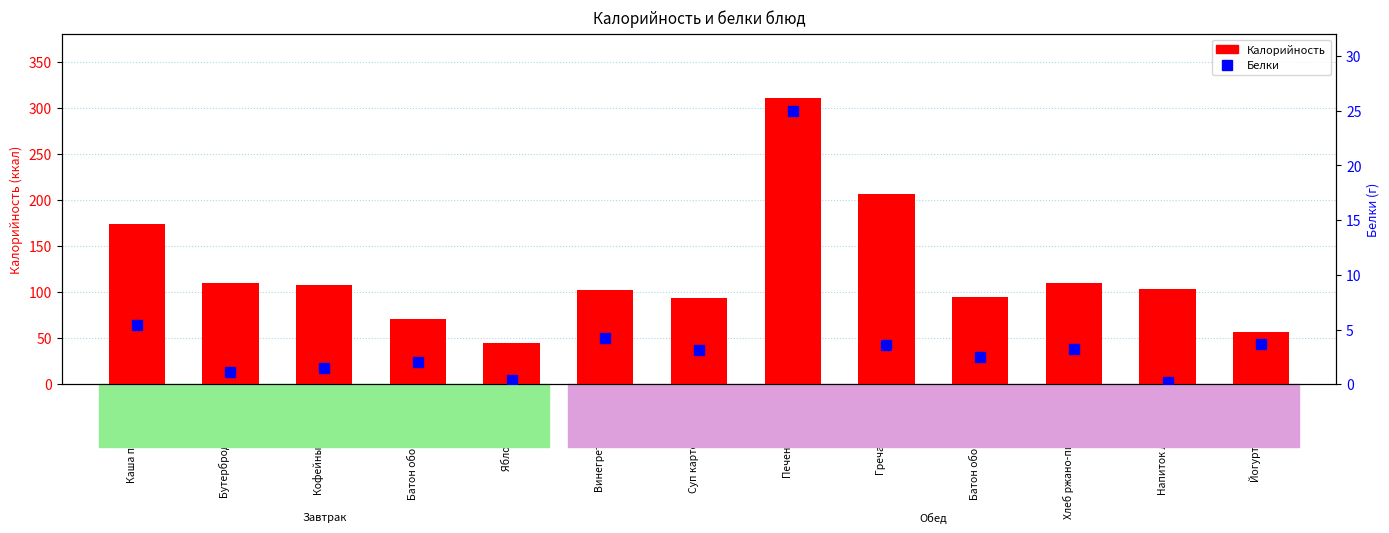

Reading left to right, extract all data points from this chart.

Калорийность: 173.5	110.0	107.3	70.4	44.4	102.8	93.4	310.9	206.6	94.3	109.7	103.6	56.9
Белки: 5.4	1.1	1.5	2.0	0.4	4.2	3.1	25.0	3.6	2.5	3.2	0.2	3.7